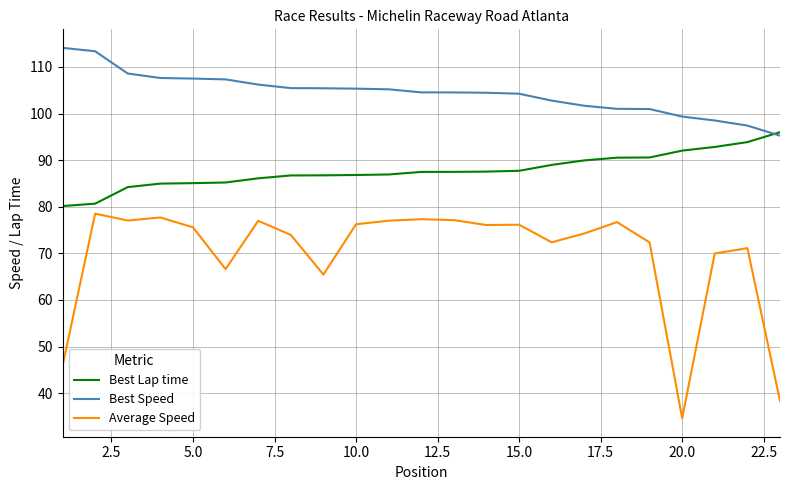

How many lines are shown in the chart?

3